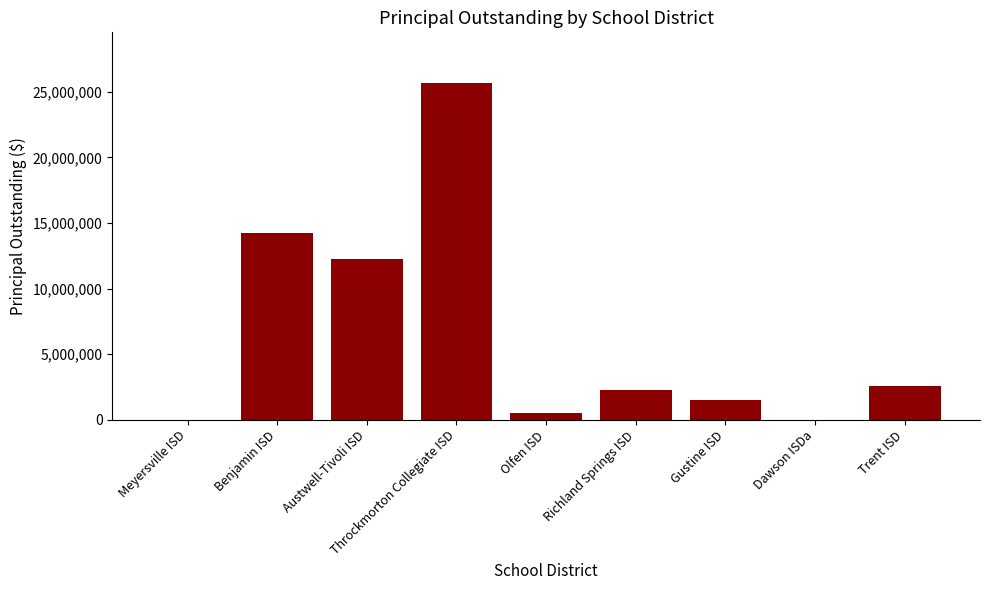

How many data points does each series have?

9